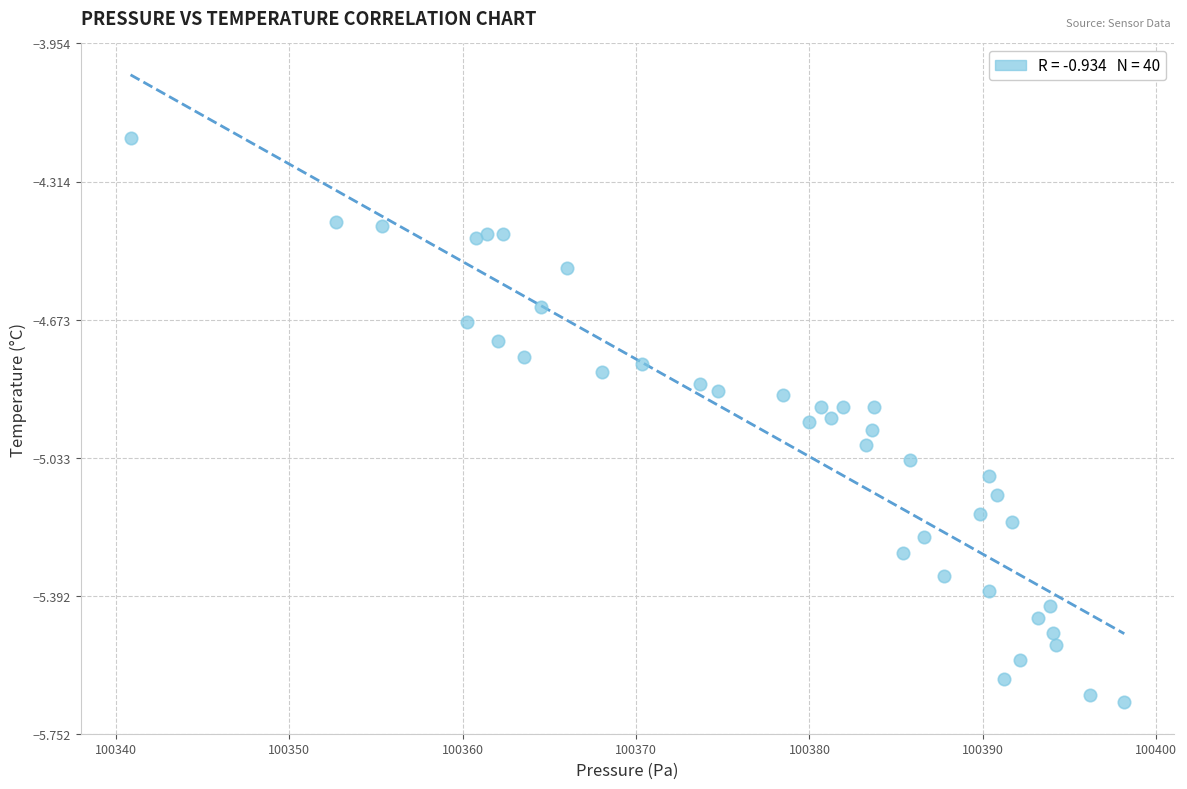

What Y value in the scatter plot is closest to -4?

-4.2